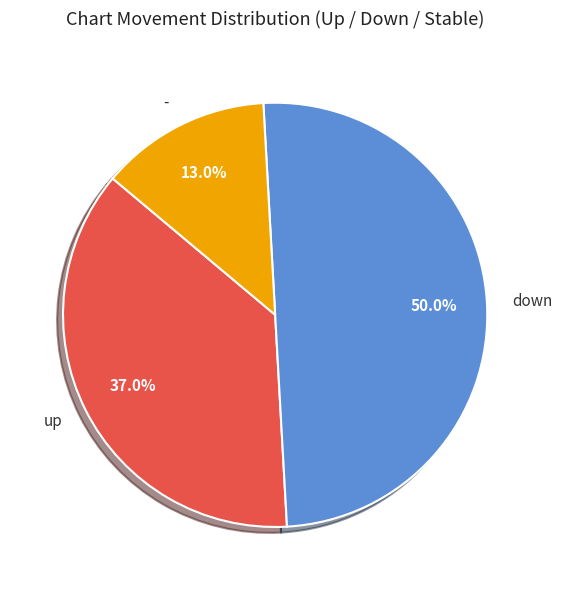

Count the number of slices in the pie.

3